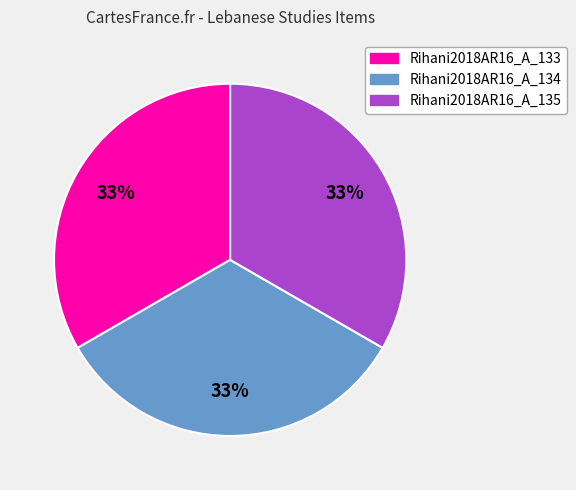

How many slices are in this pie chart?

3